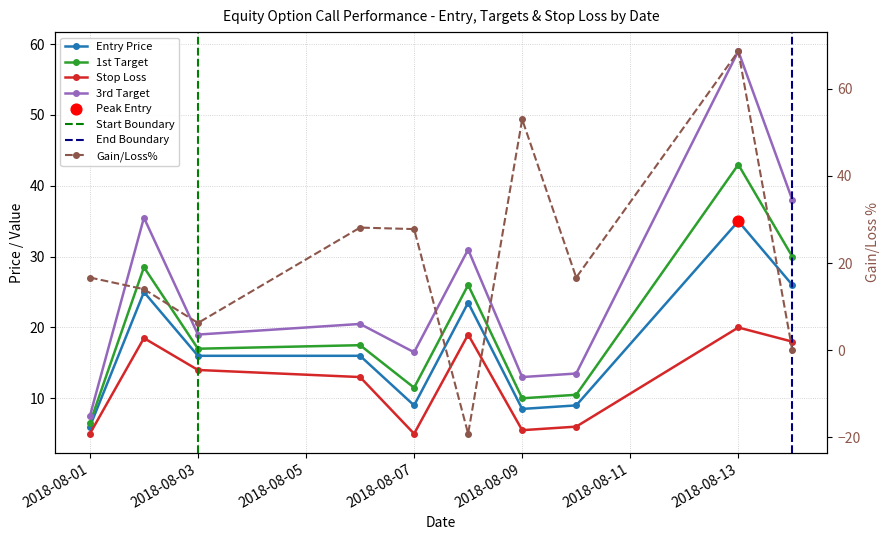

Which series contains the lowest Y value?

Gain/Loss%